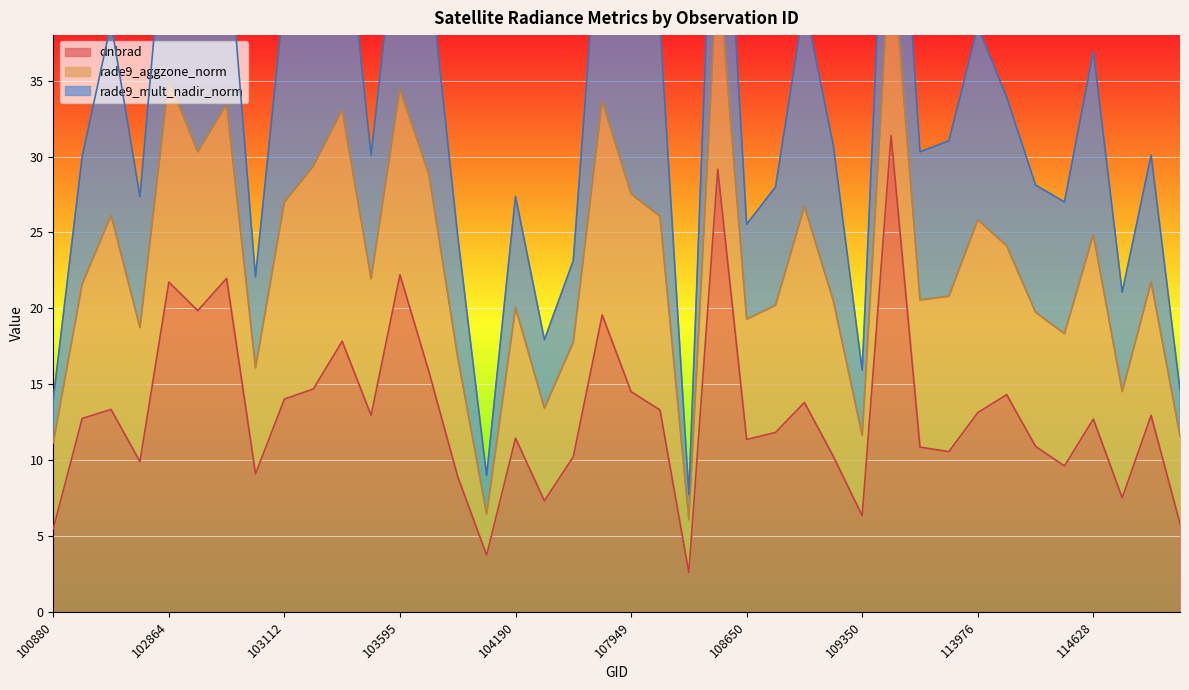

What is the difference between the dnbrad values at 110059 and 109350?

4.2